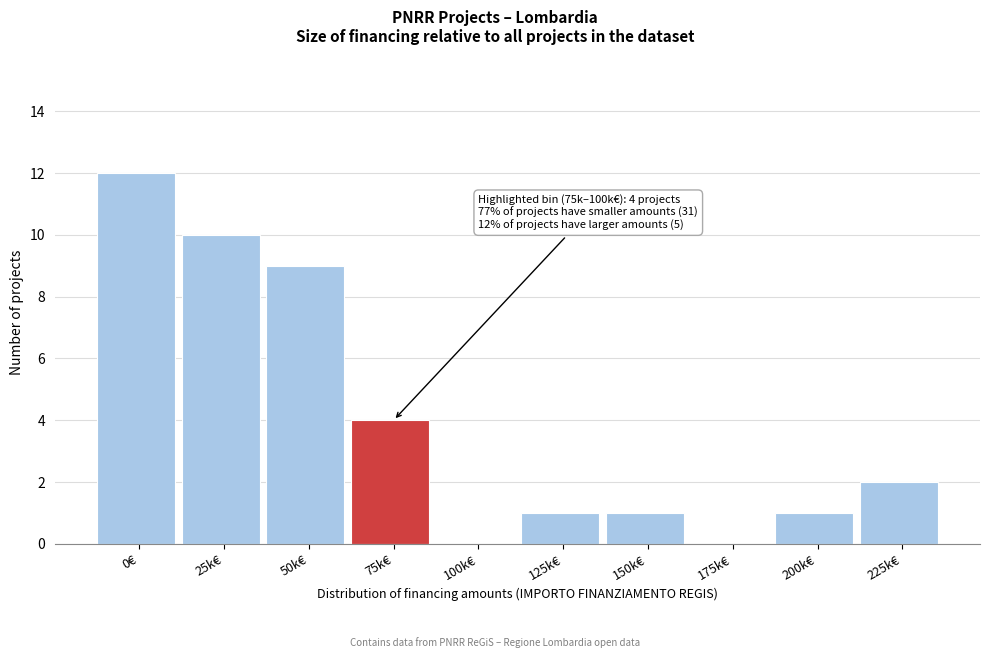

Reading right to left, list all the values displayed in this chart.

225k€=2	200k€=1	175k€=0	150k€=1	125k€=1	100k€=0	75k€=4	50k€=9	25k€=10	0€=12